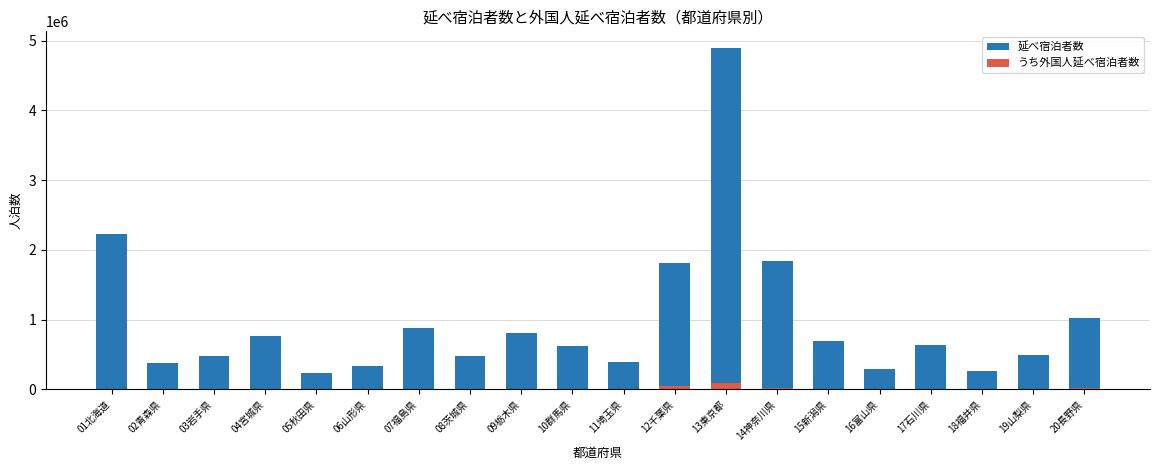

Is it true that 延べ宿泊者数 equals 376790 at 02青森県?

True